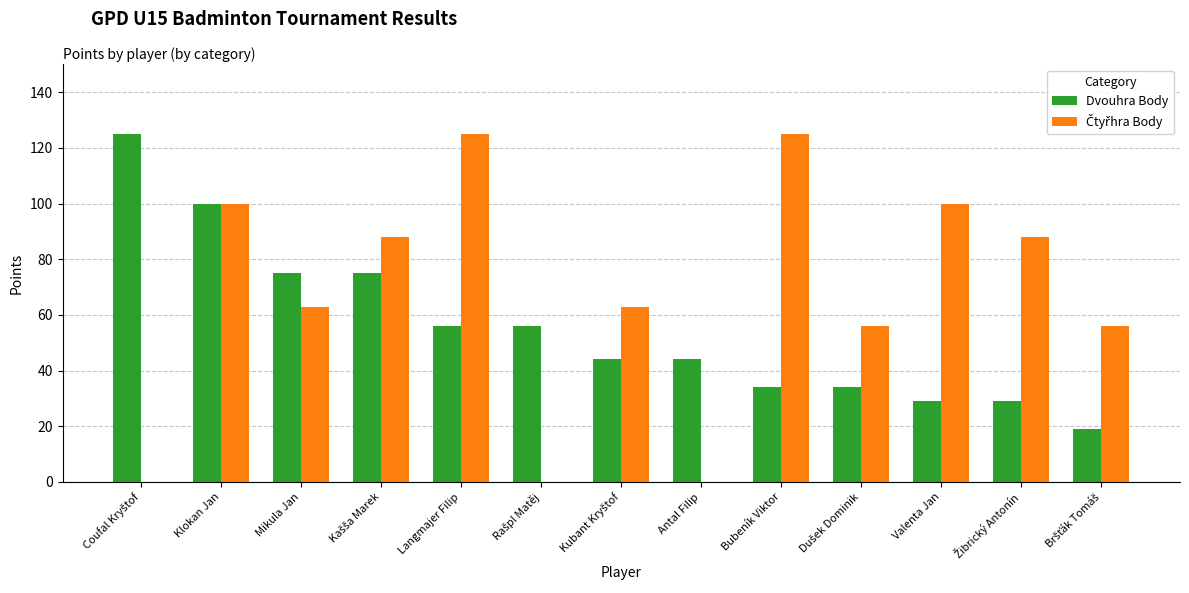

What is the maximum value for Dvouhra Body?

125